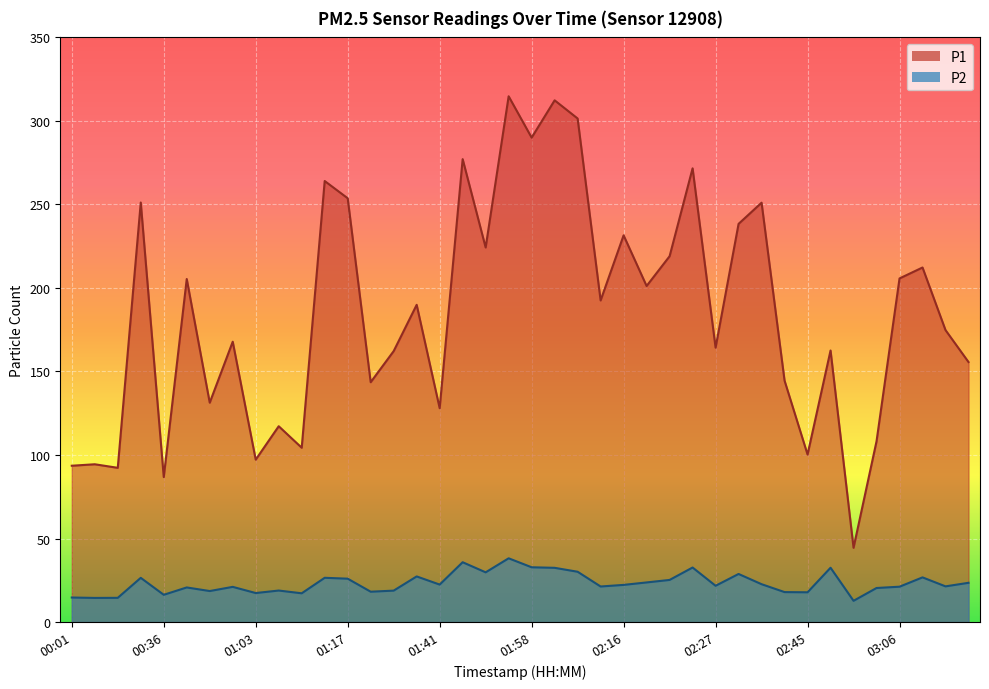

True or false: P2 and P1 intersect in this chart.

False